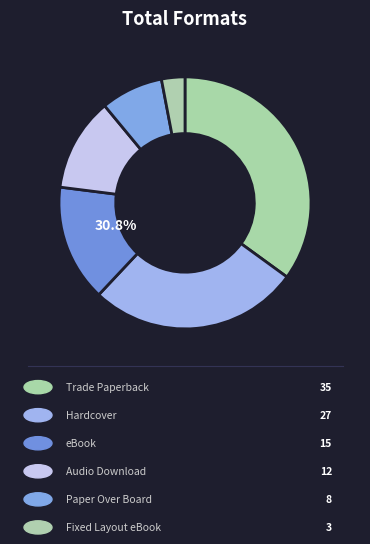

Which has a higher value, Audio Download or Fixed Layout eBook?

Audio Download